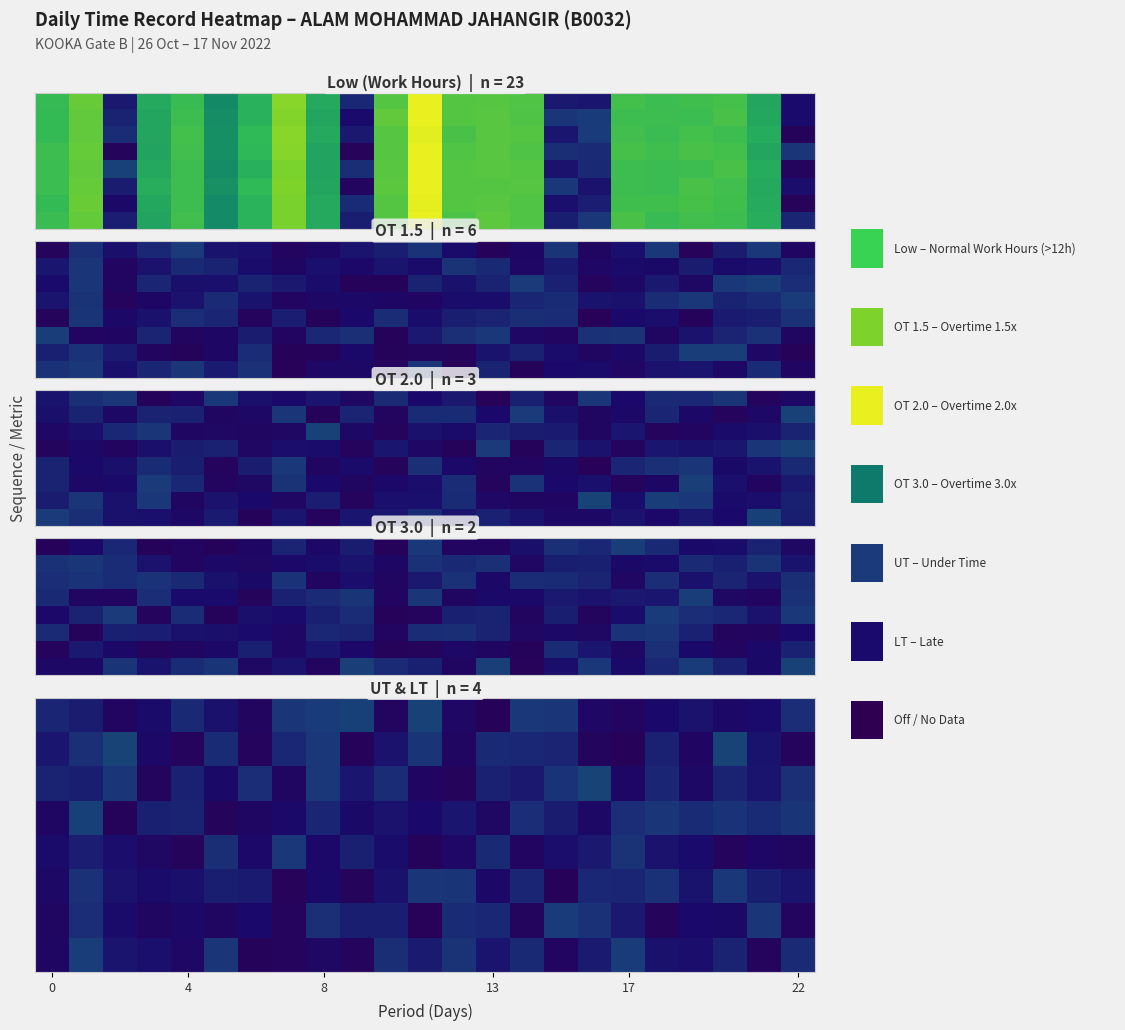

What is the spread (max minus min) of values at 22?

0.3